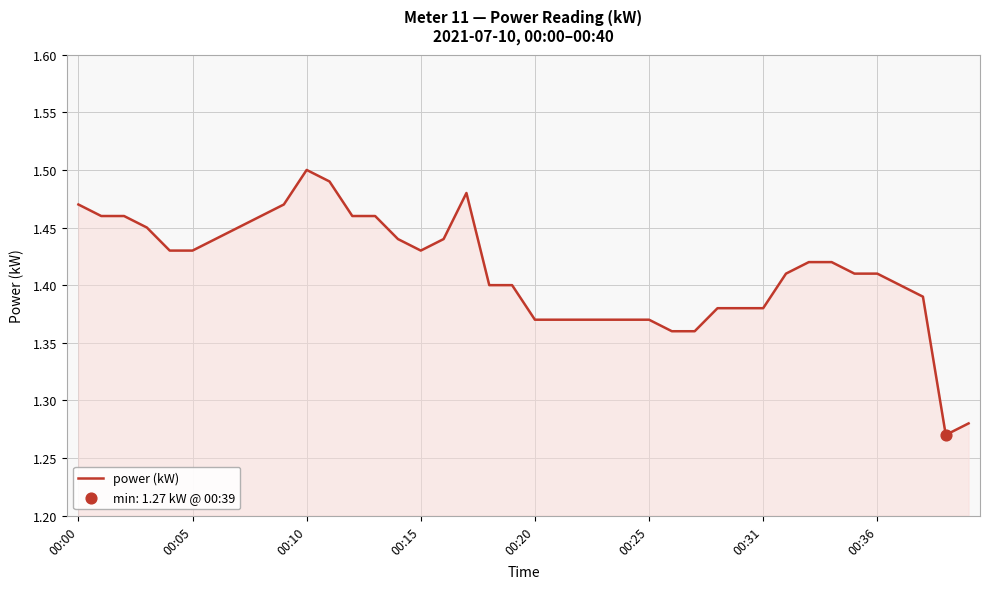

How many lines are shown in the chart?

1